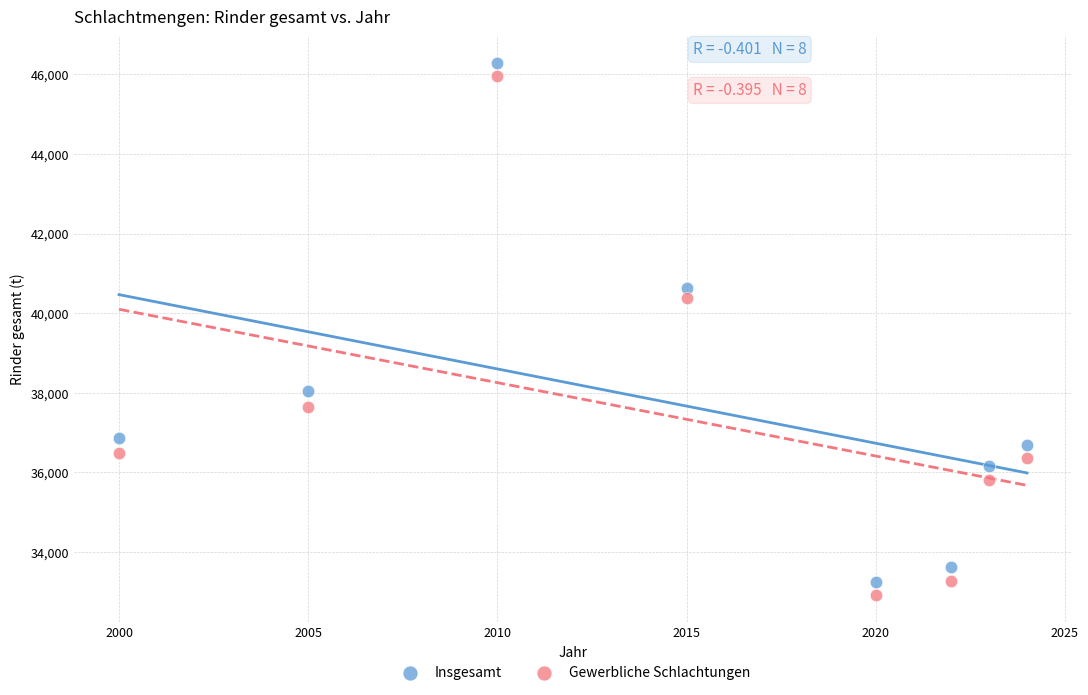

Across all series, what Y value is closest to 39599?

40372